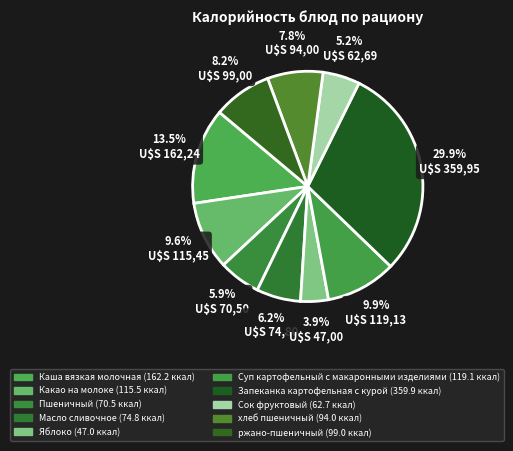

What percentage is the Запеканка картофельная с курой slice, to the nearest percent?

30%